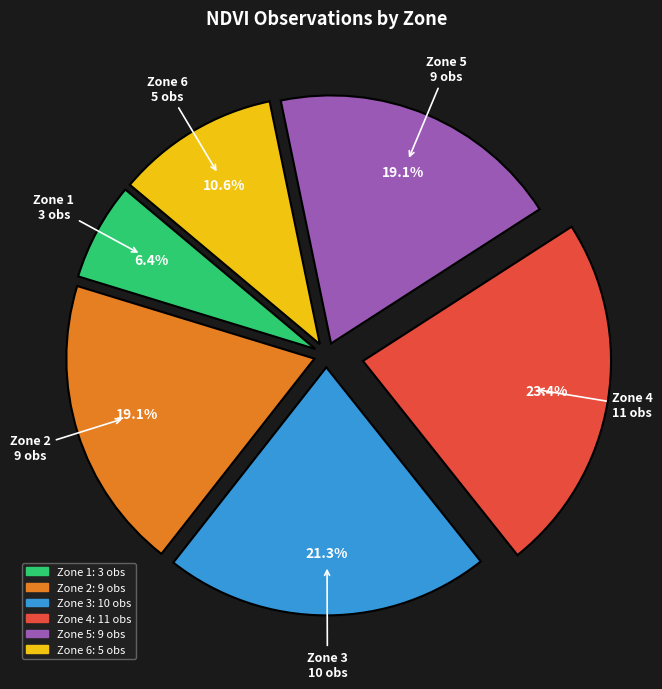

How much of the chart is everything except Zone 2?

80.9%